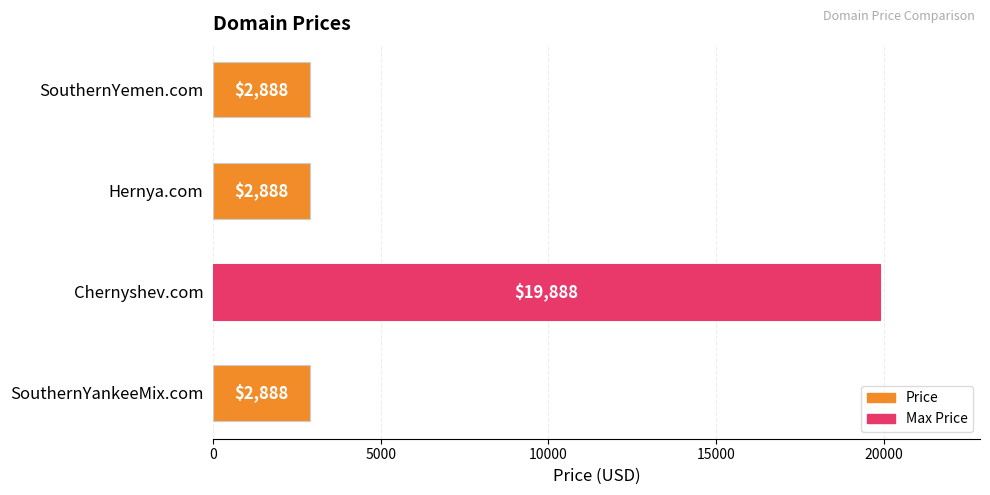

The chart shows a value of 19888 at Chernyshev.com. True or false?

True